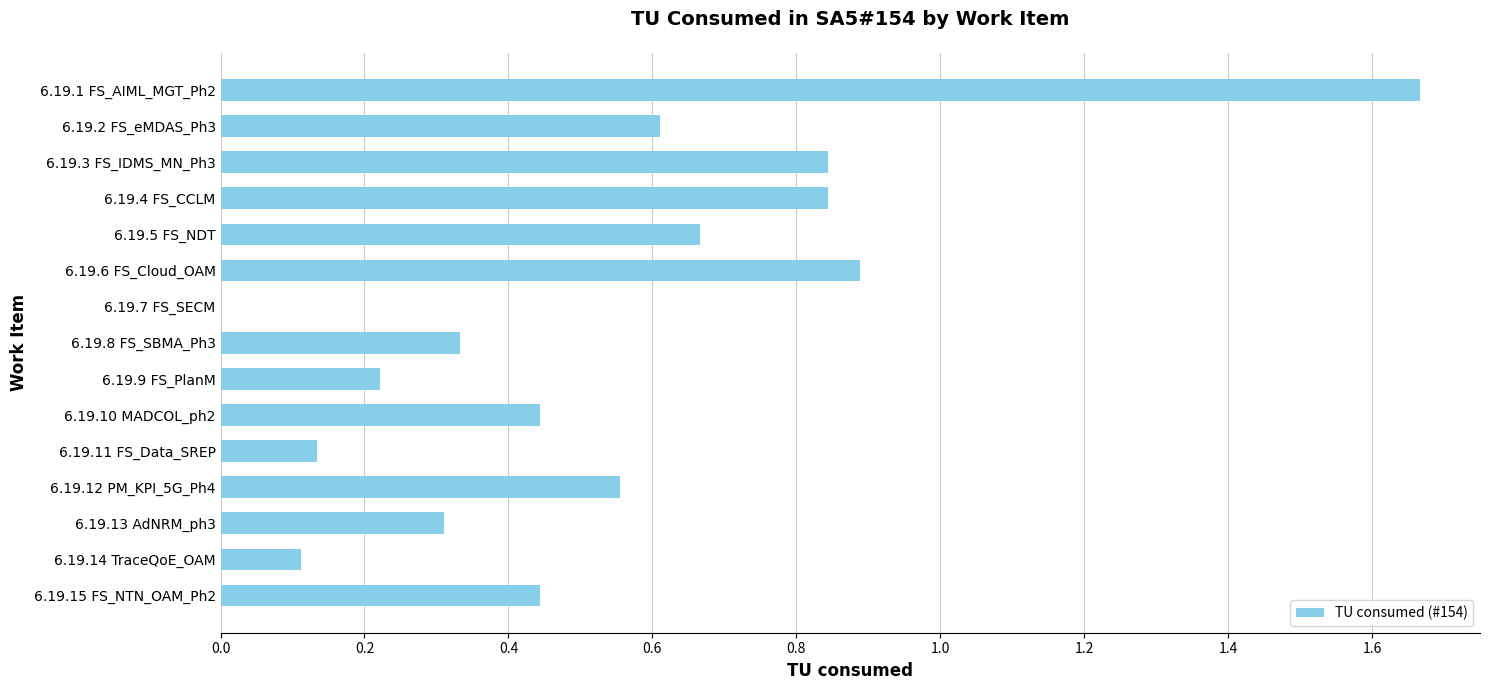

True or false: the data shows 2.9 at 6.19.1 FS_AIML_MGT_Ph2.

False